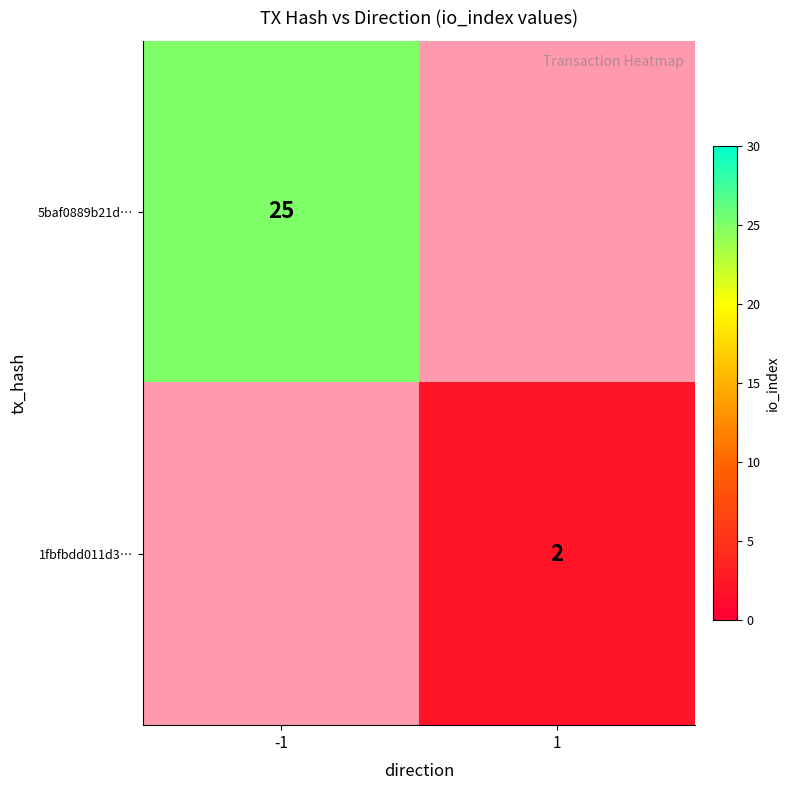

What is the maximum value shown in the chart?

25.0